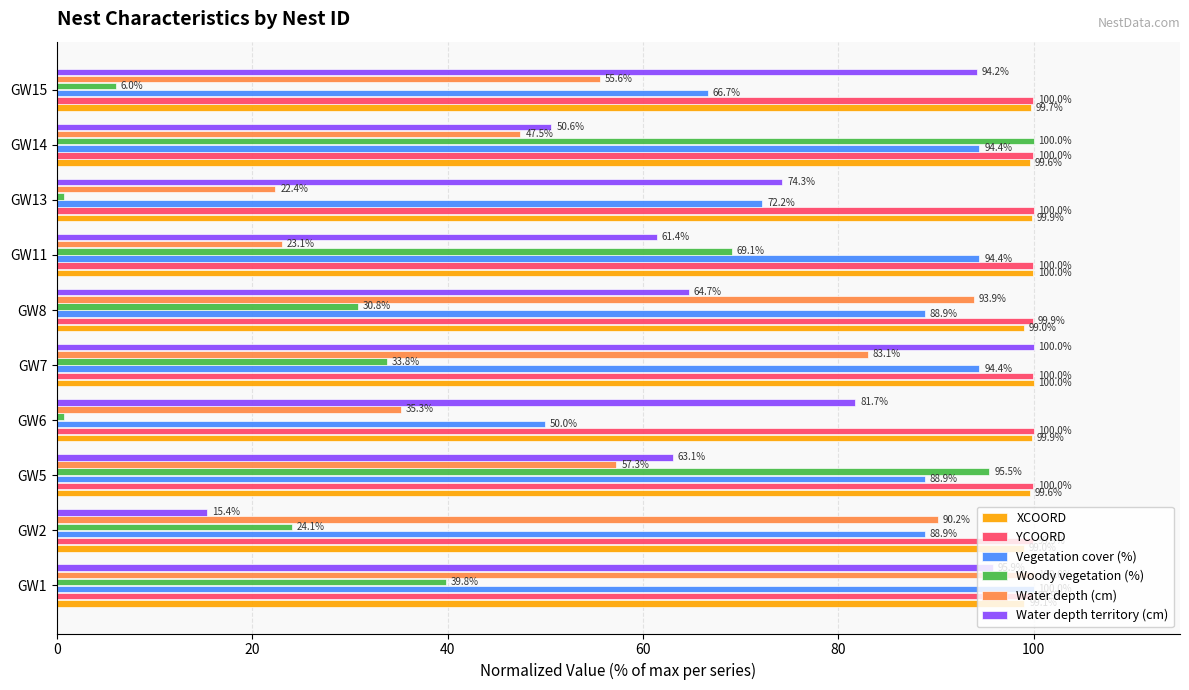

How many values in the Water depth territory (cm) series are below 74?

5